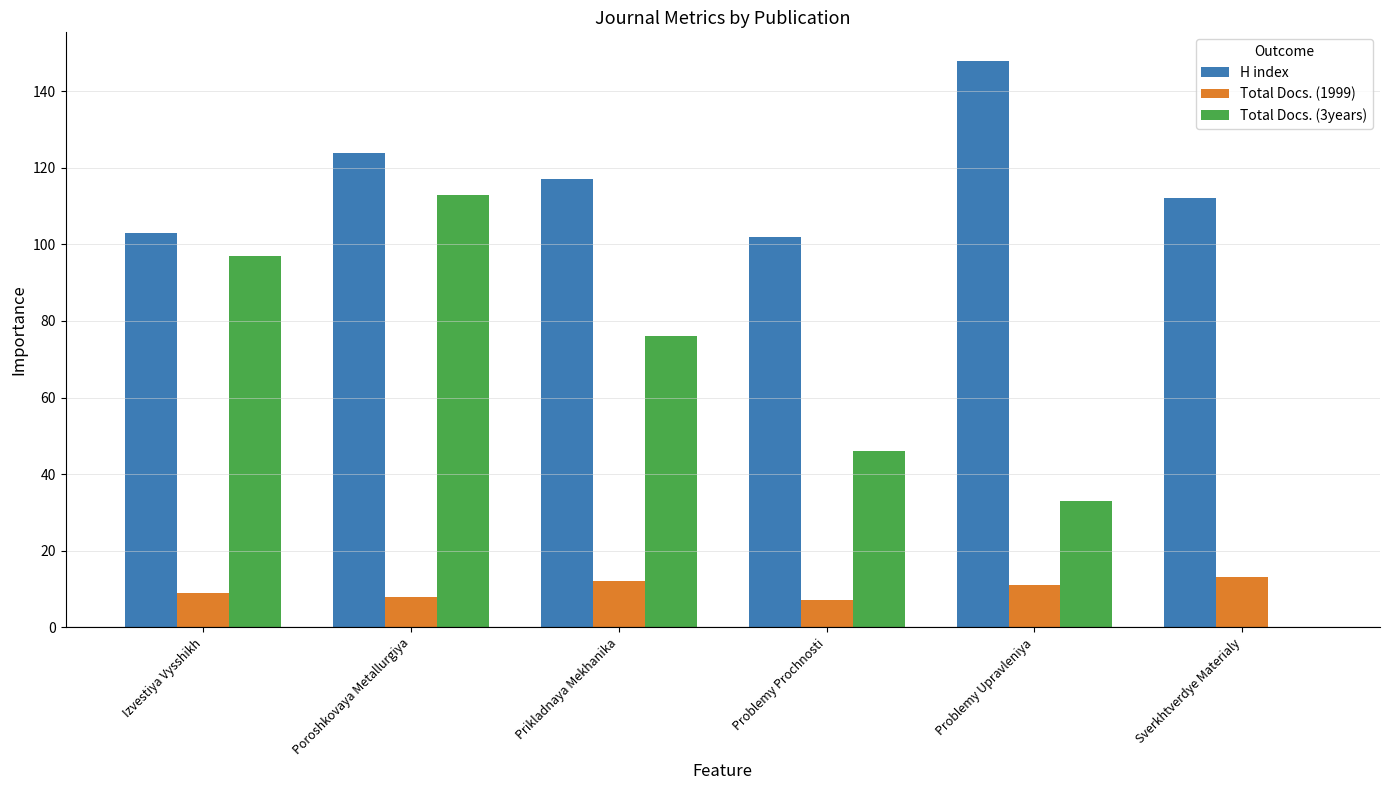

Which series has the largest range (max minus min)?

Total Docs. (3years)